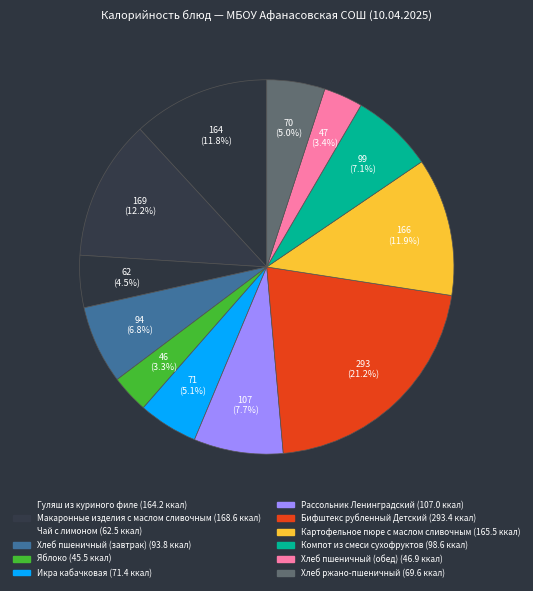

To the nearest percent, what is the difference between the Хлеб пшеничный (обед) and Компот из смеси сухофруктов slice percentages?

4%